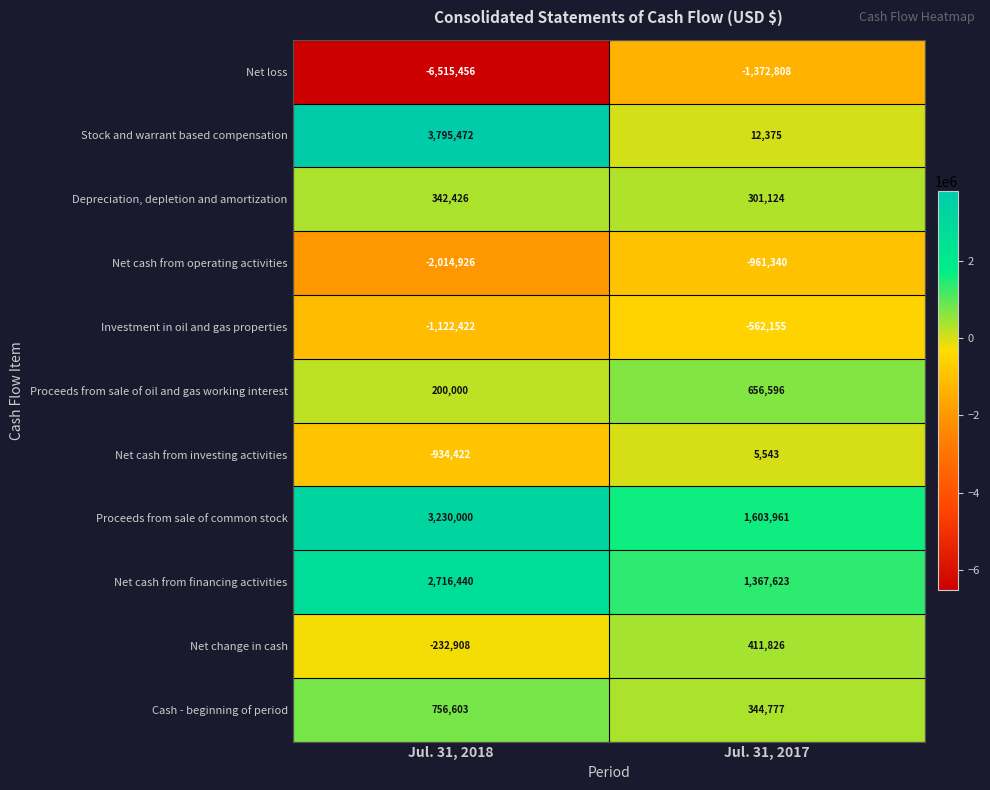

At which label is Proceeds from sale of oil and gas working interest closest to 428298?

Jul. 31, 2018